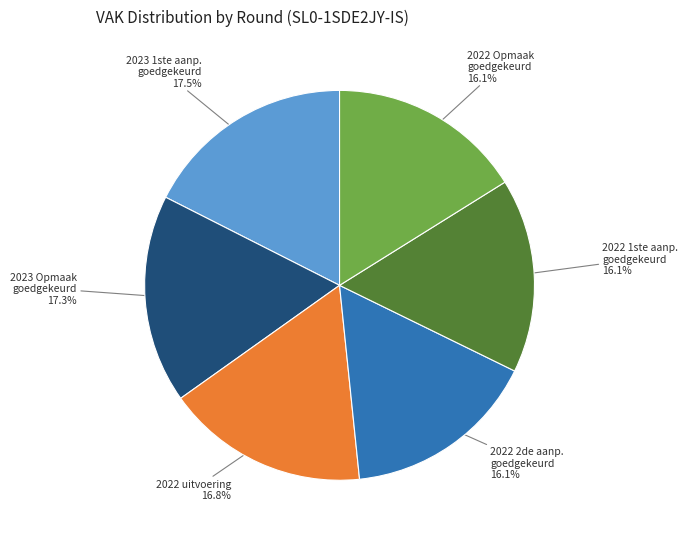

Is there any slice that represents more than half of the pie?

No